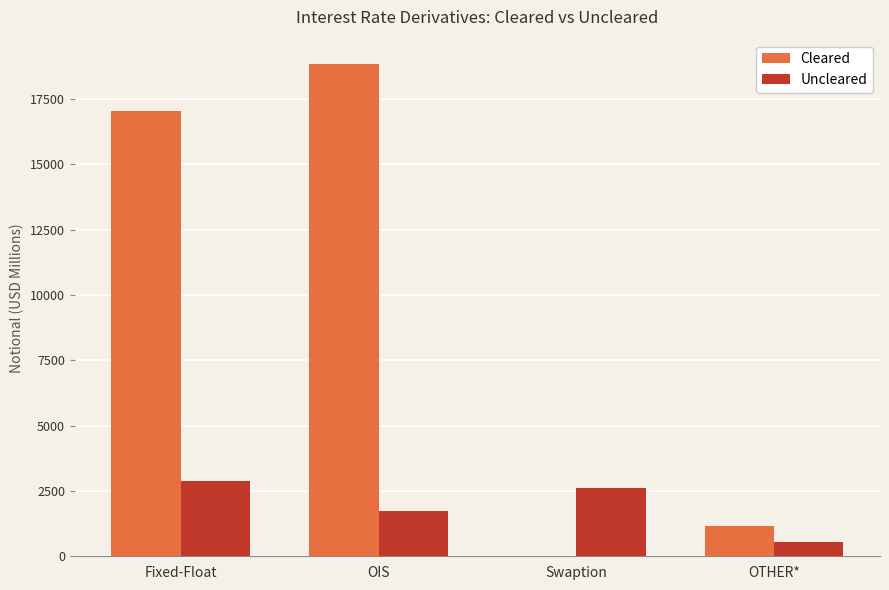

What is the average value of the Cleared series?

9256